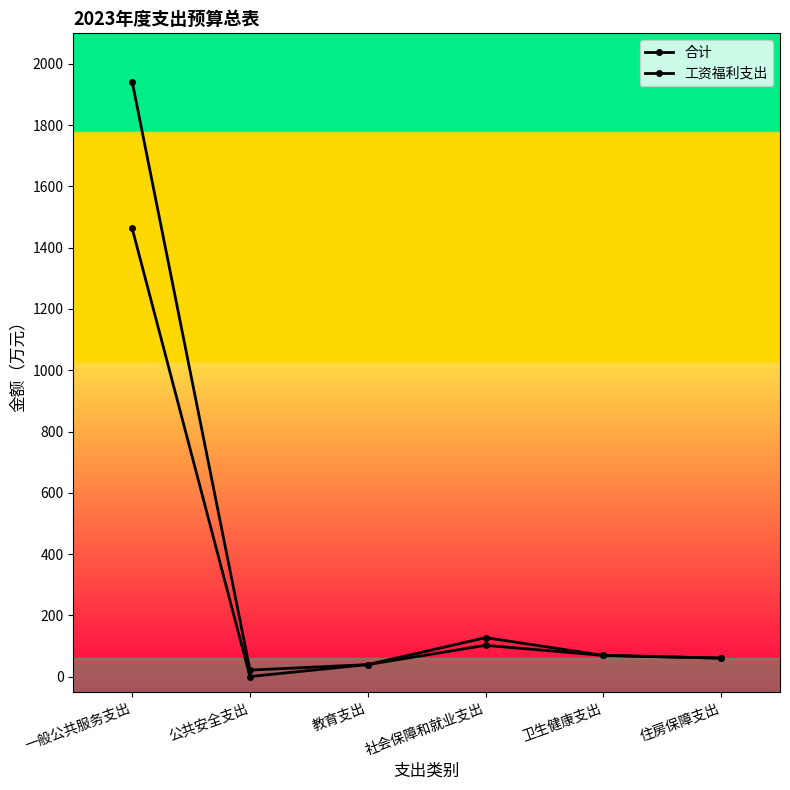

How many lines are shown in the chart?

2